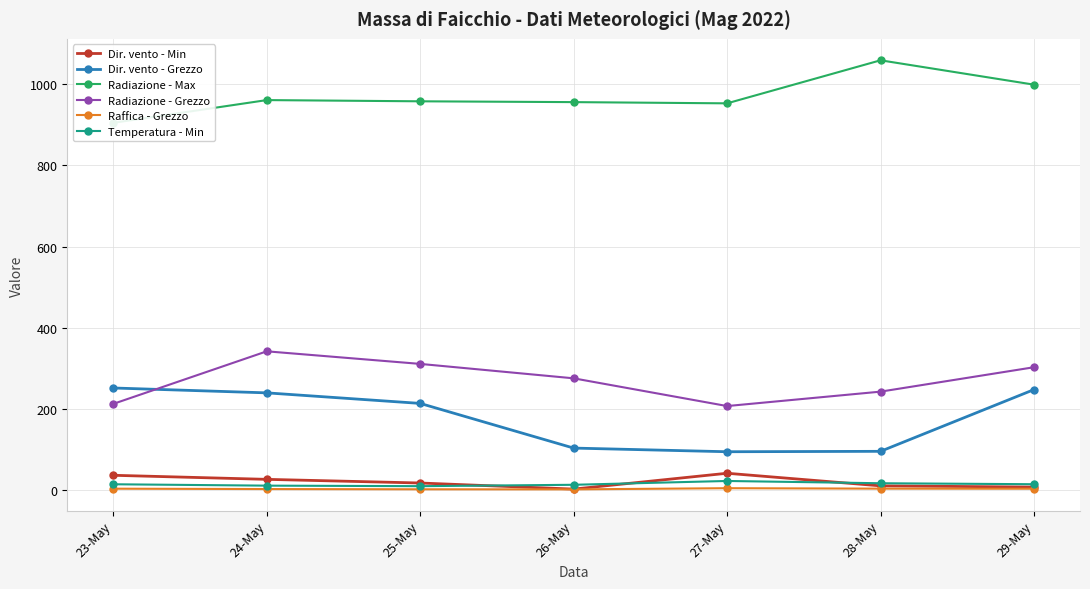

Rank the series at 23-May from highest to lowest value.

Radiazione - Max, Dir. vento - Grezzo, Radiazione - Grezzo, Dir. vento - Min, Temperatura - Min, Raffica - Grezzo